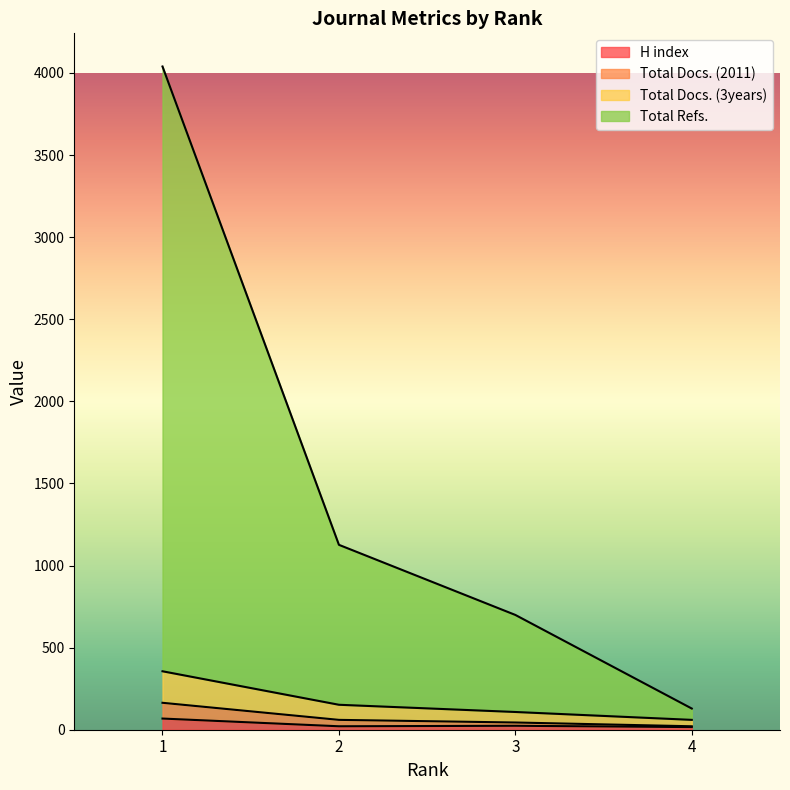

True or false: H index and Total Docs. (2011) intersect in this chart.

False